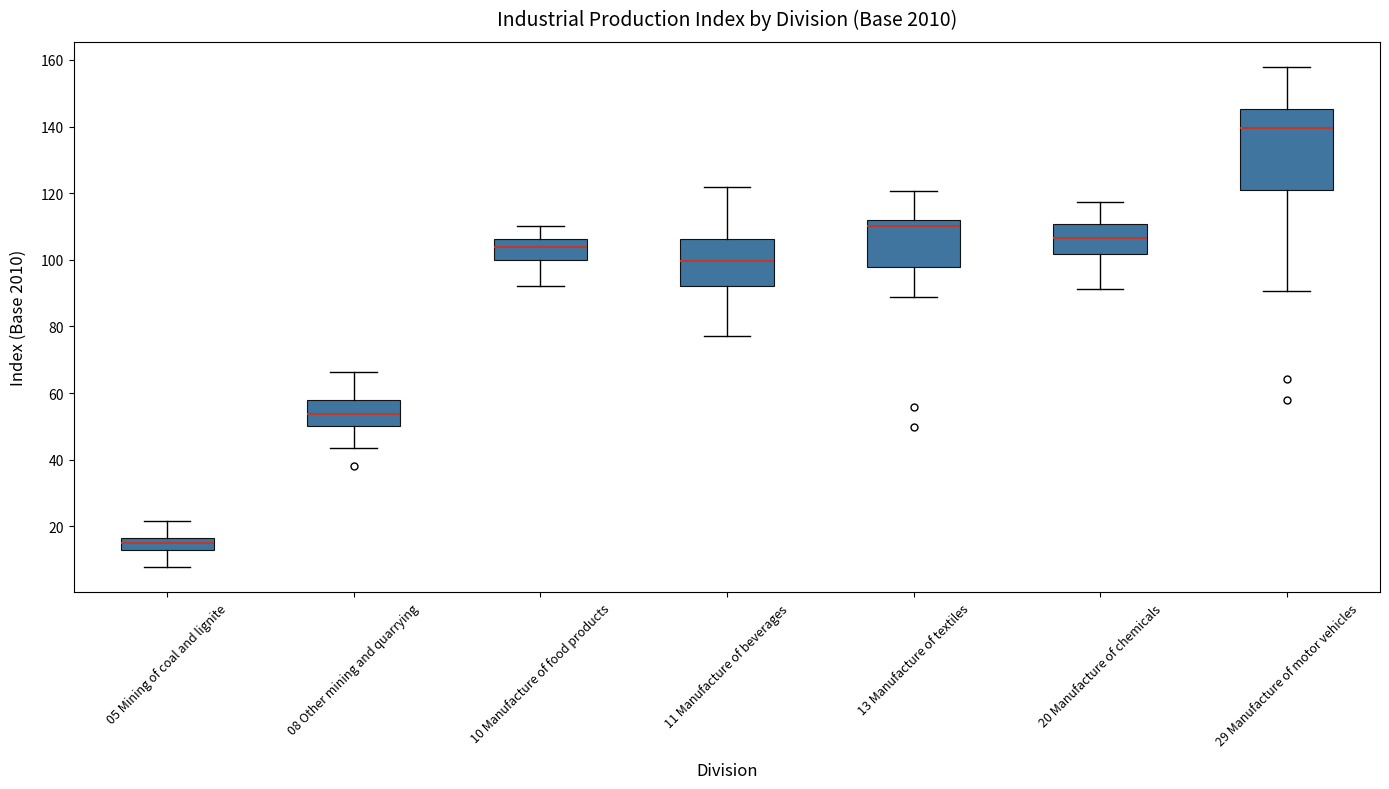

Comparing the boxes themselves (not the whiskers), which one is the tallest?

29 Manufacture of motor vehicles